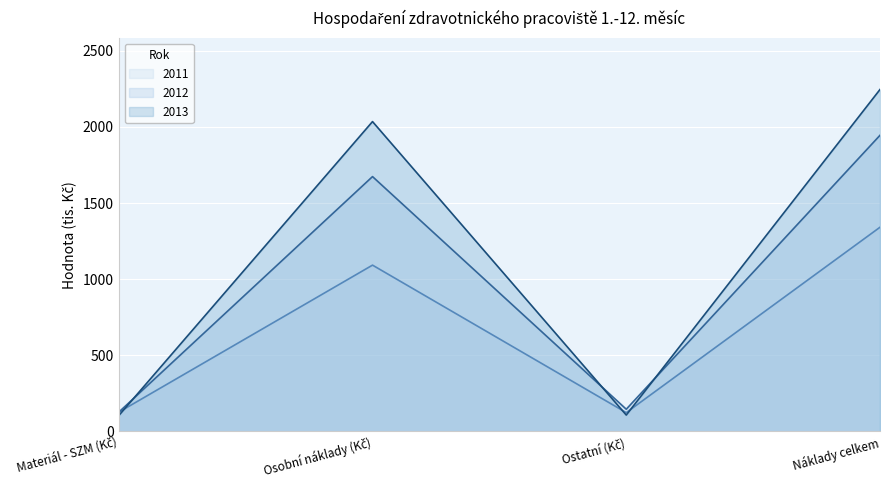

What is the label of the 3rd point from the right?

Osobní náklady (Kč)